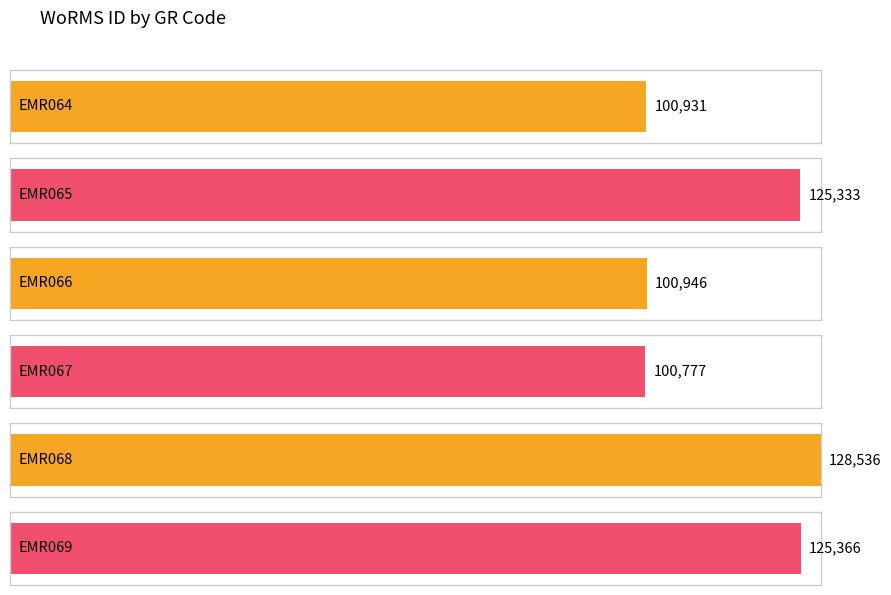

Does the chart contain stacked bars?

No